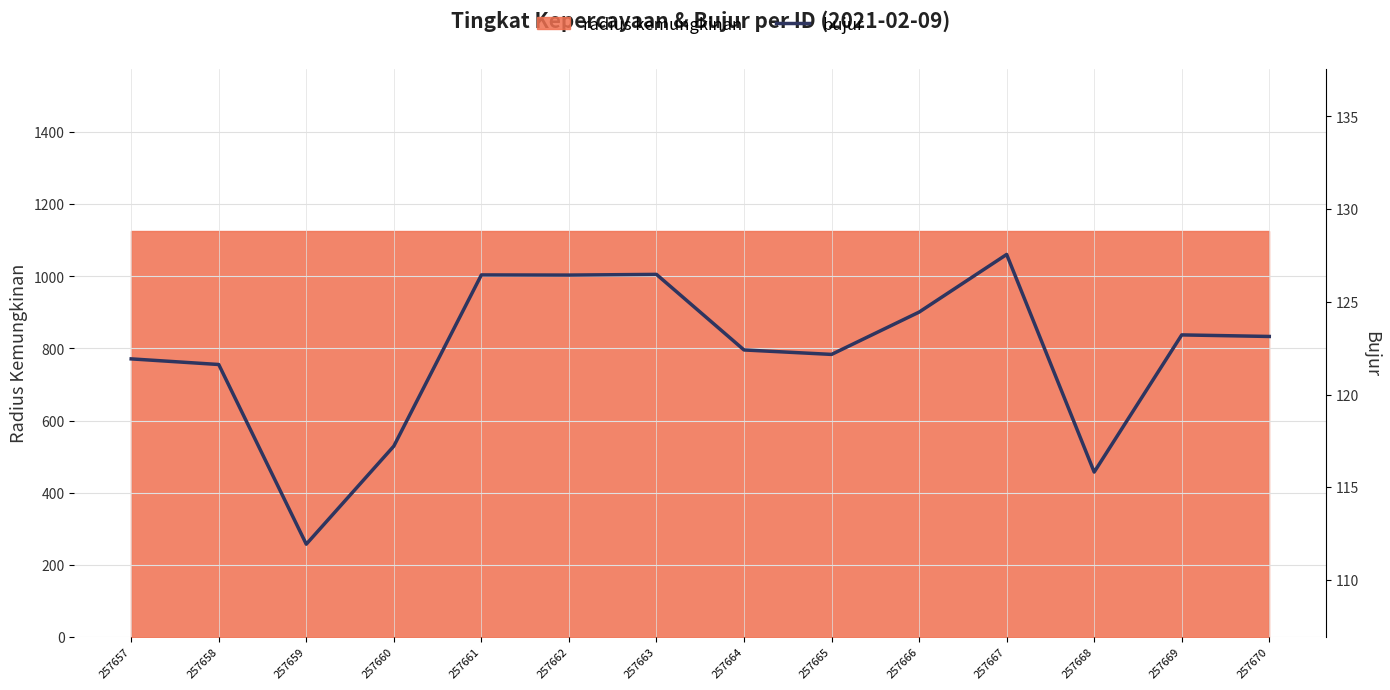

What is the average value?

122.2